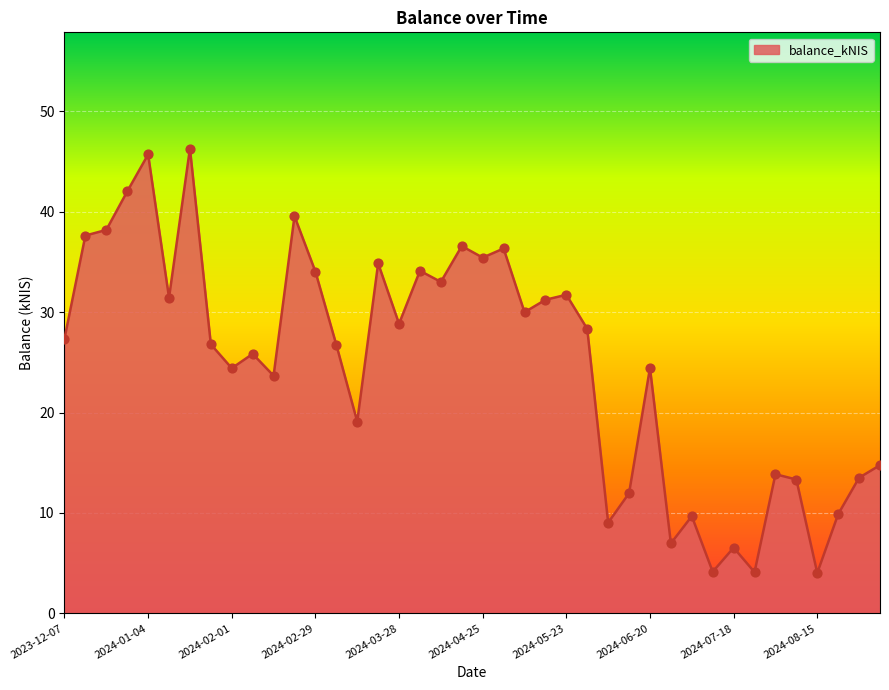

What is the difference between the maximum and minimum values?

42.3